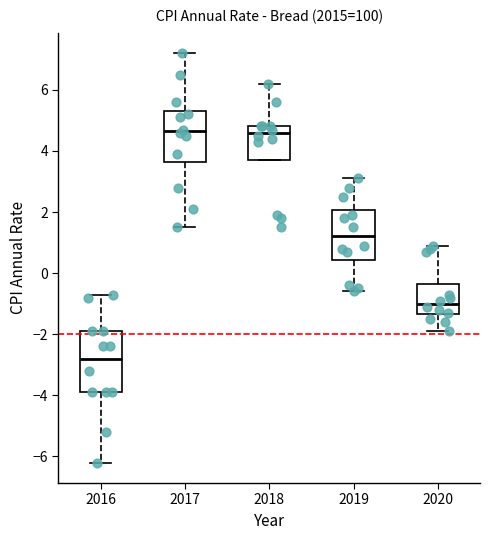

Which box is the tallest, from its lower edge to its upper edge?

2016